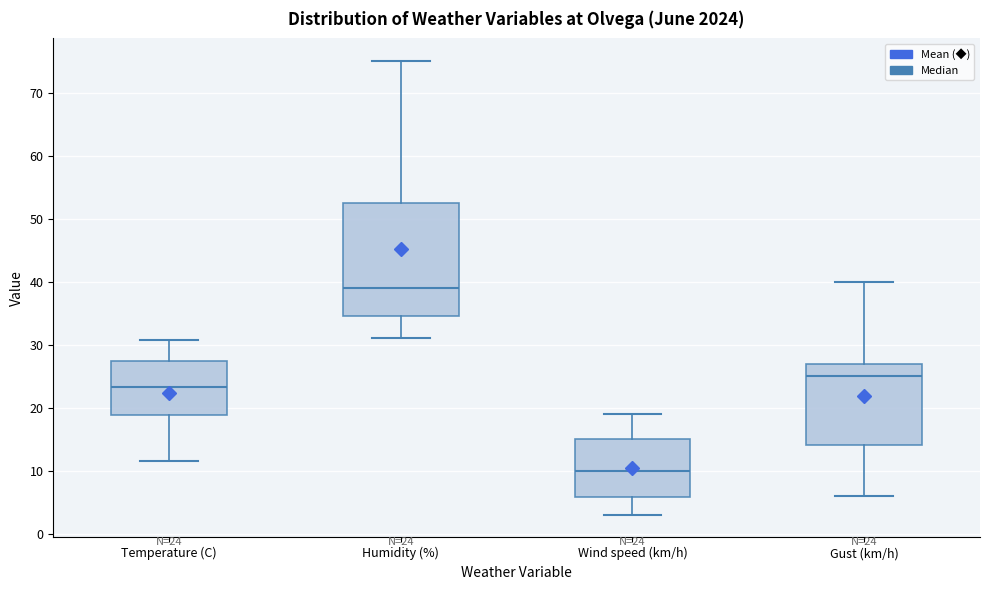

Which box is the tallest, from its lower edge to its upper edge?

Humidity (%)